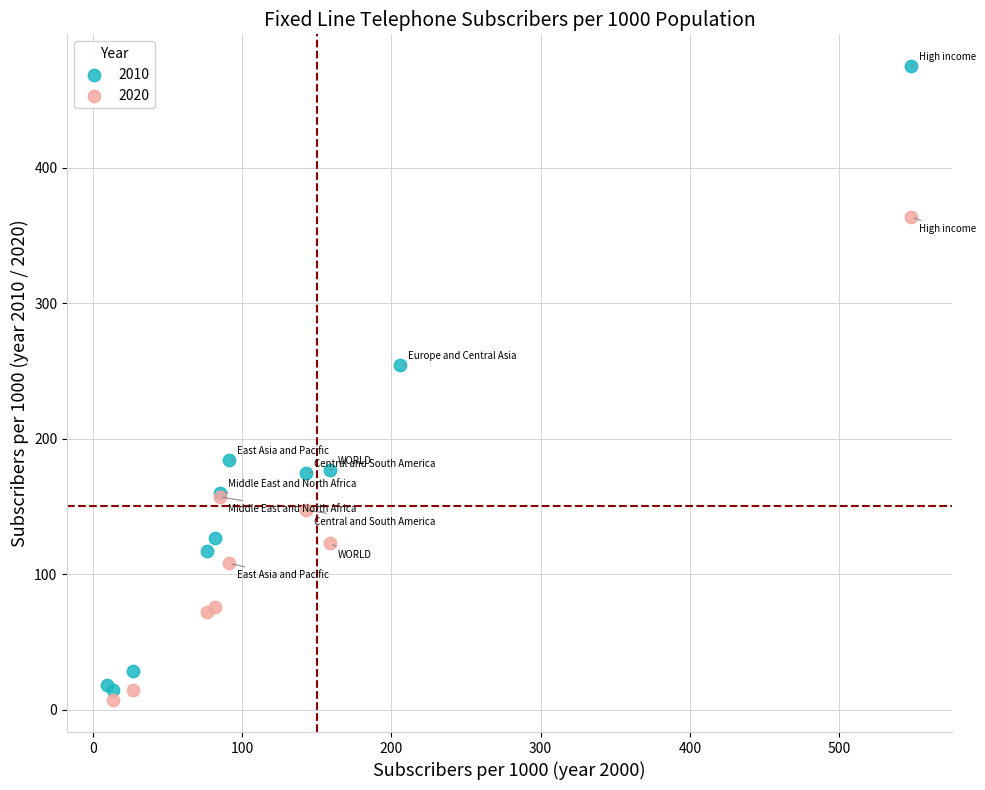

Which series has the widest spread of Y values?

2010